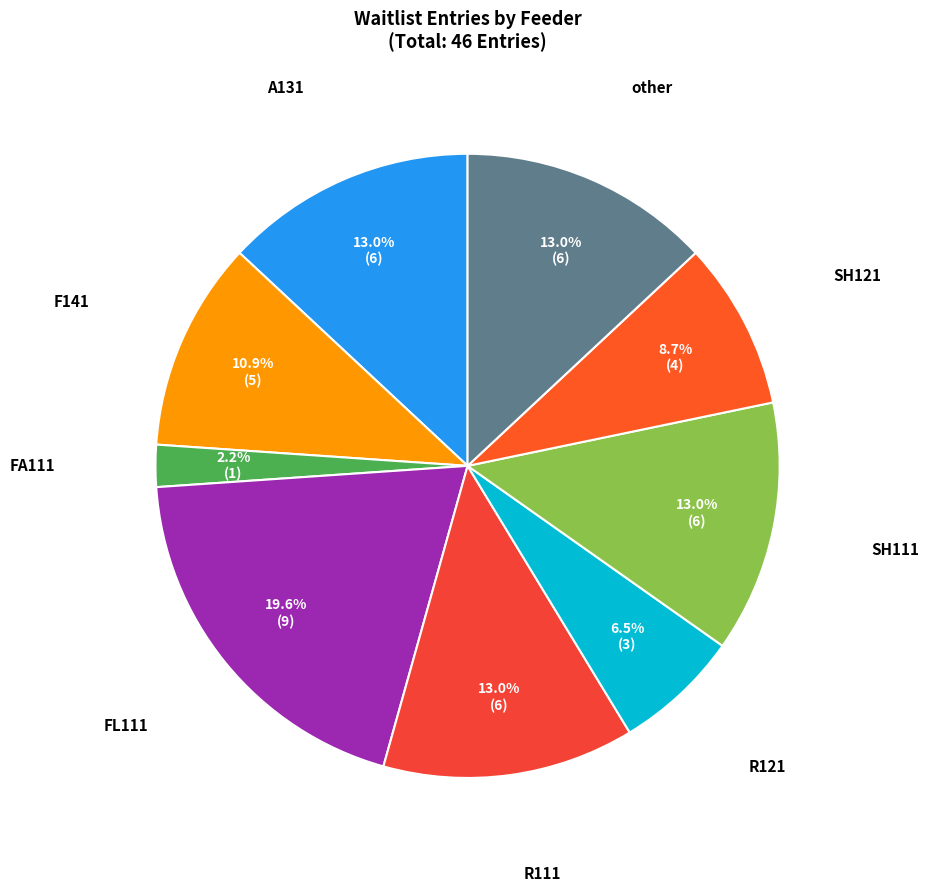

How many segments does this pie chart have?

9